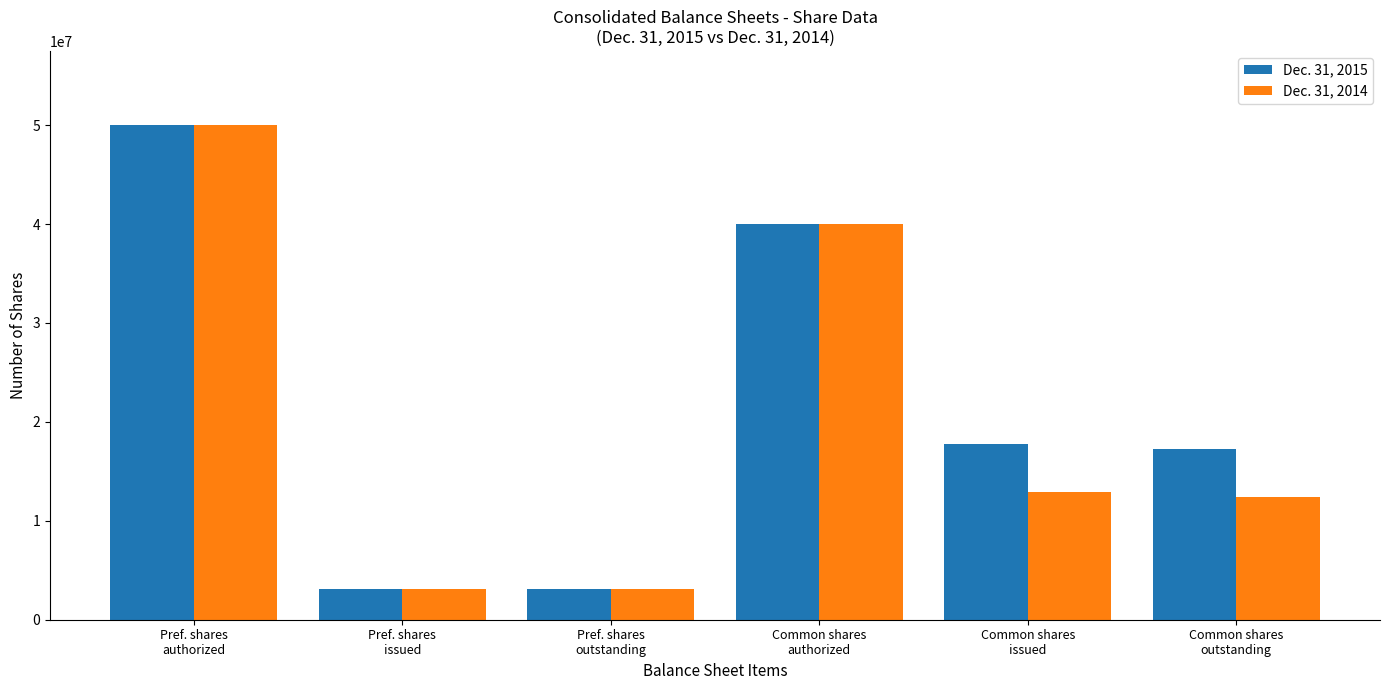

What is the average value of the Dec. 31, 2014 series?

20245795